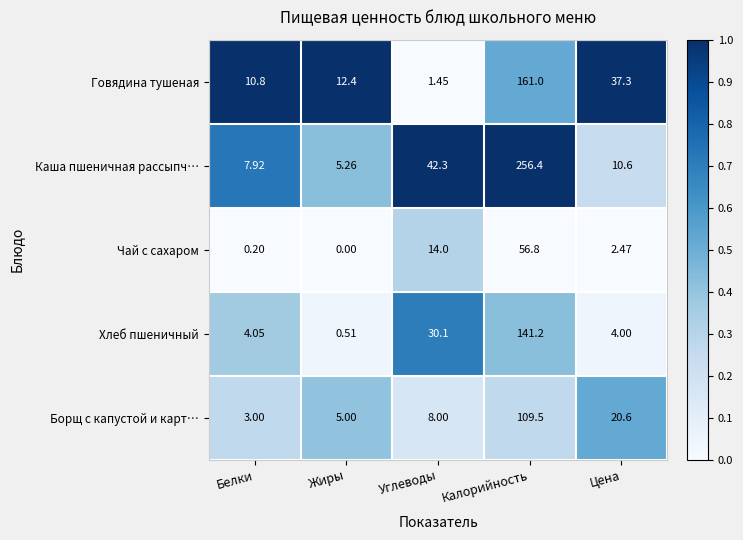

Which series has the widest spread of values?

Каша пшеничная рассыпч…